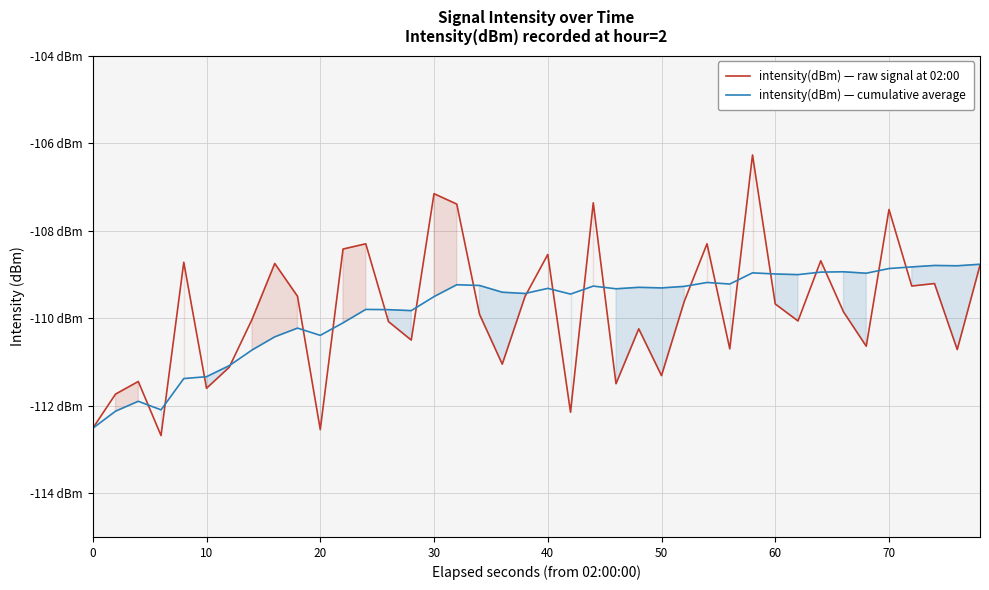

What are all the series names shown in the legend?

intensity(dBm) — raw signal at 02:00, intensity(dBm) — cumulative average